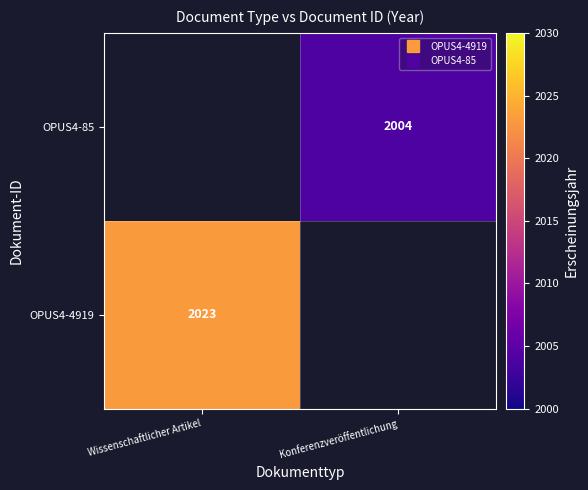

Which label corresponds to the largest value in the chart?

Wissenschaftlicher Artikel